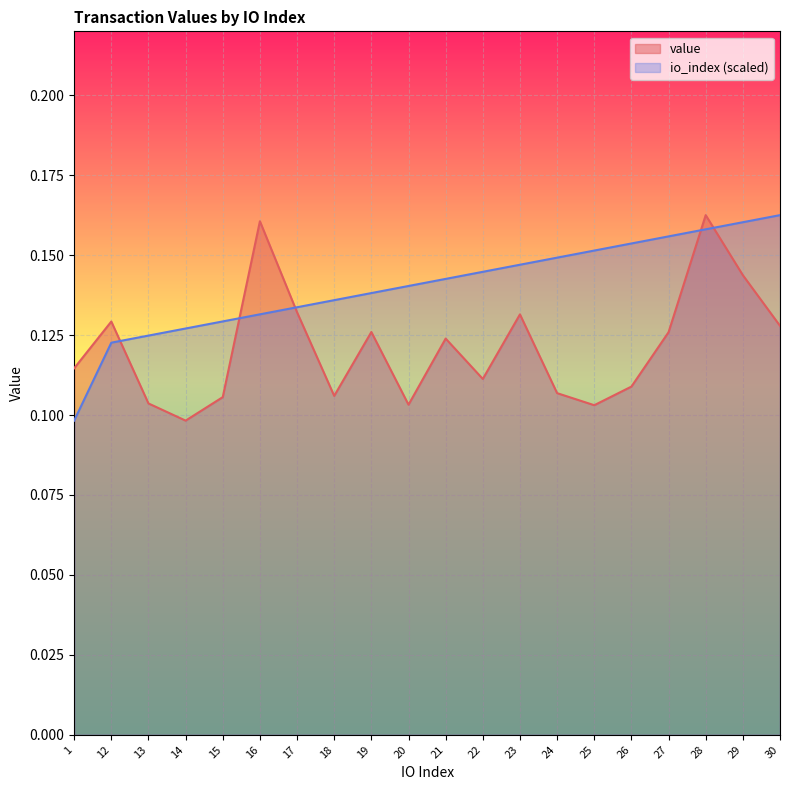

What is the greatest value displayed?

0.2